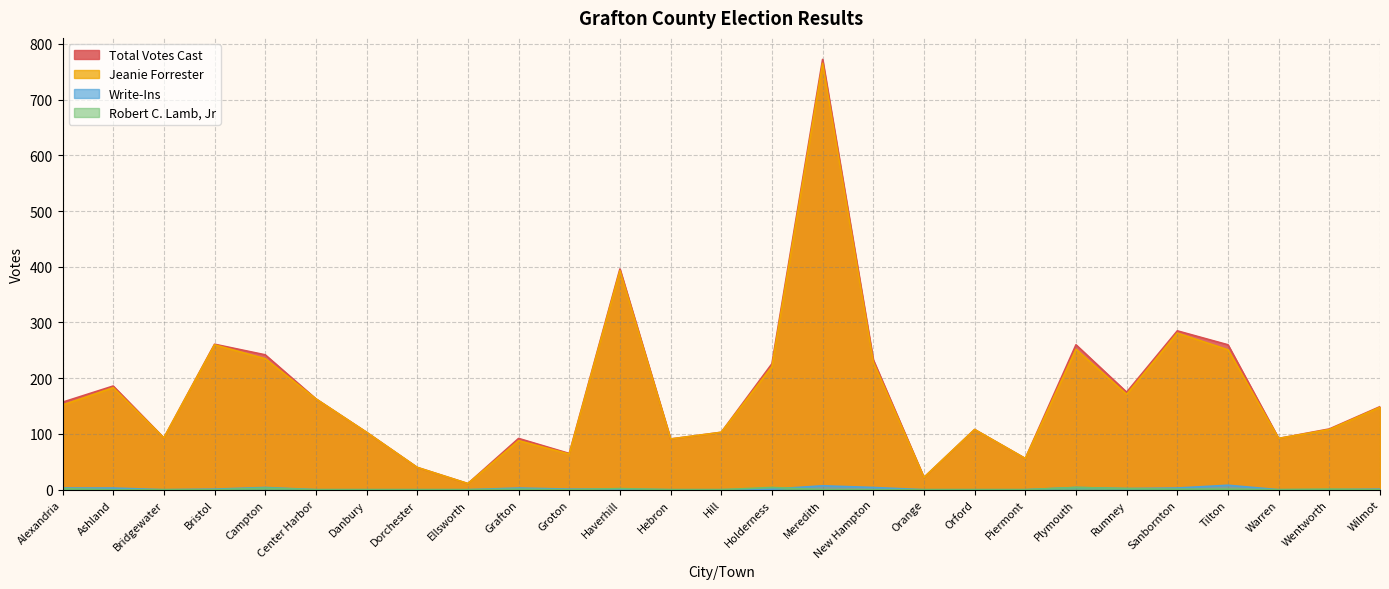

What is the label of the 17th point from the right?

Groton